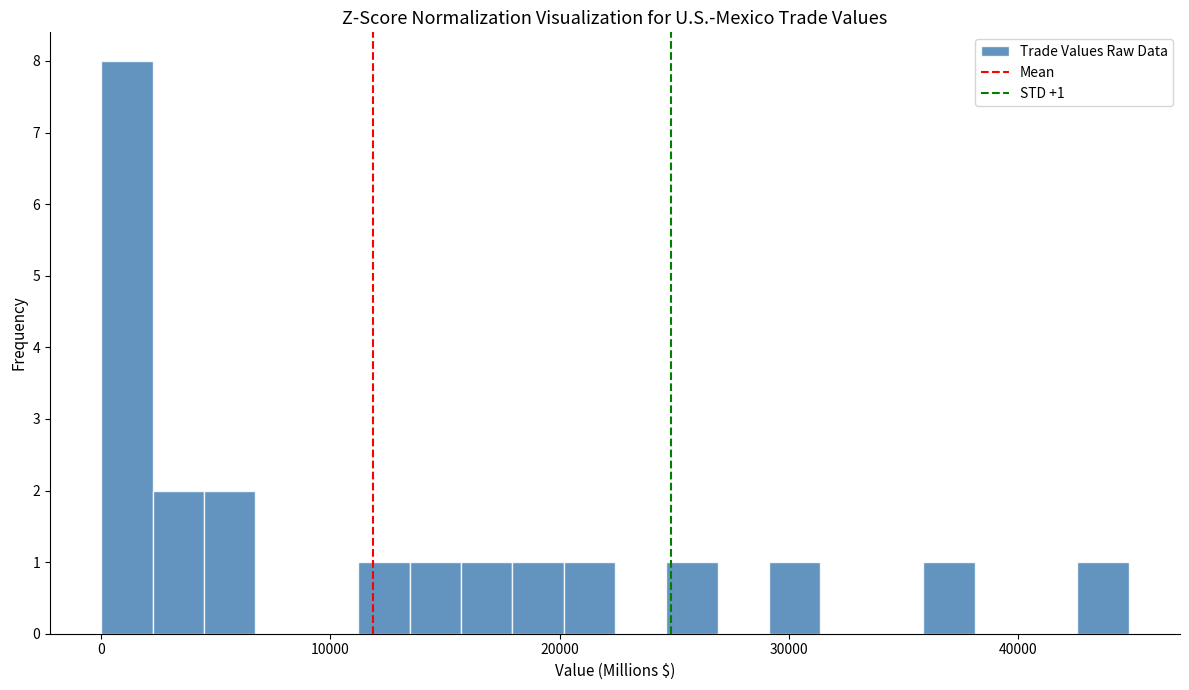

Around what value on the x-axis is the tallest bar? Give the approximate position of its centre, as read against the axis.

1000